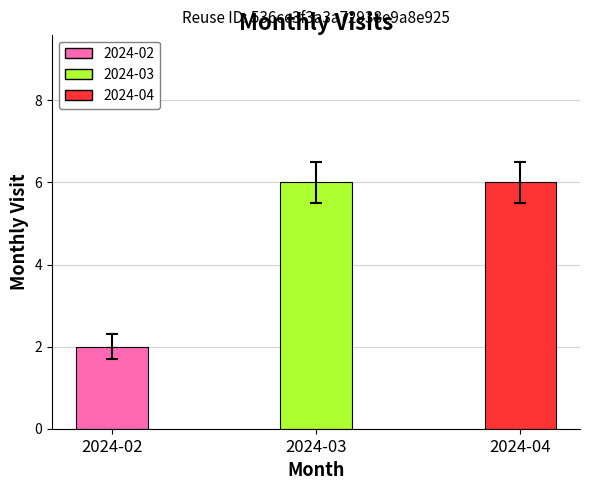

What is the greatest value displayed?

6